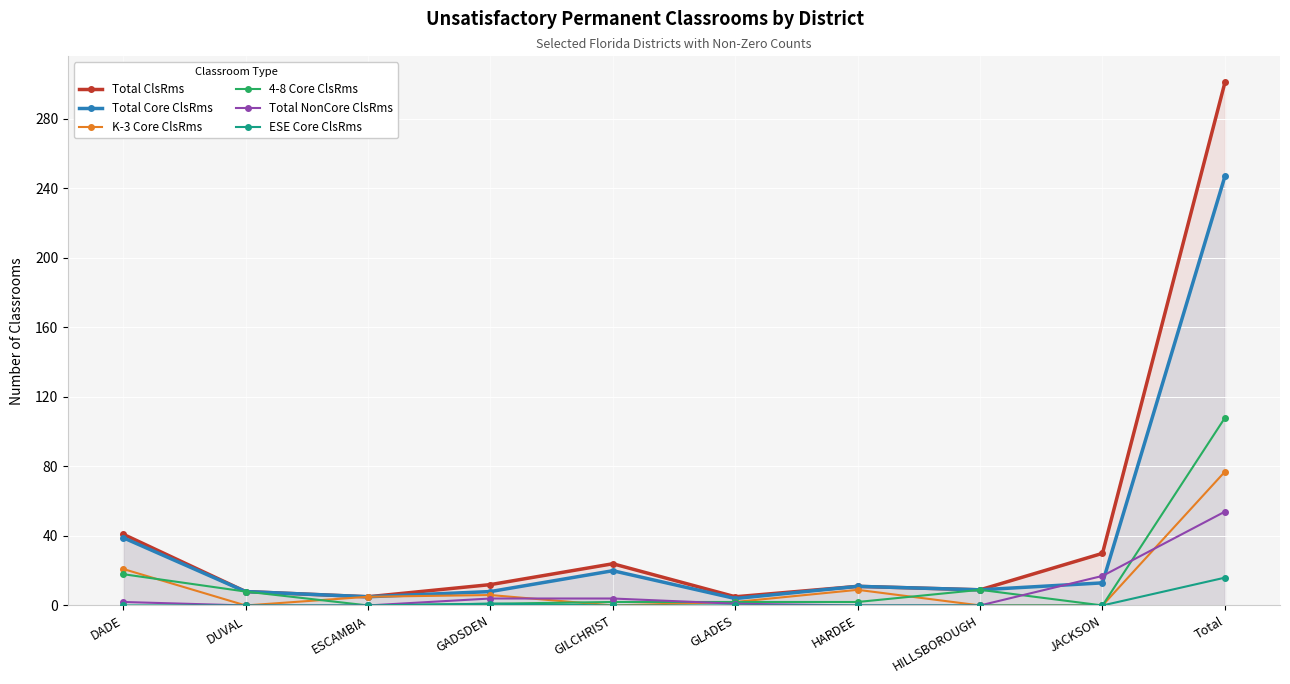

Which series has the largest range (max minus min)?

Total ClsRms